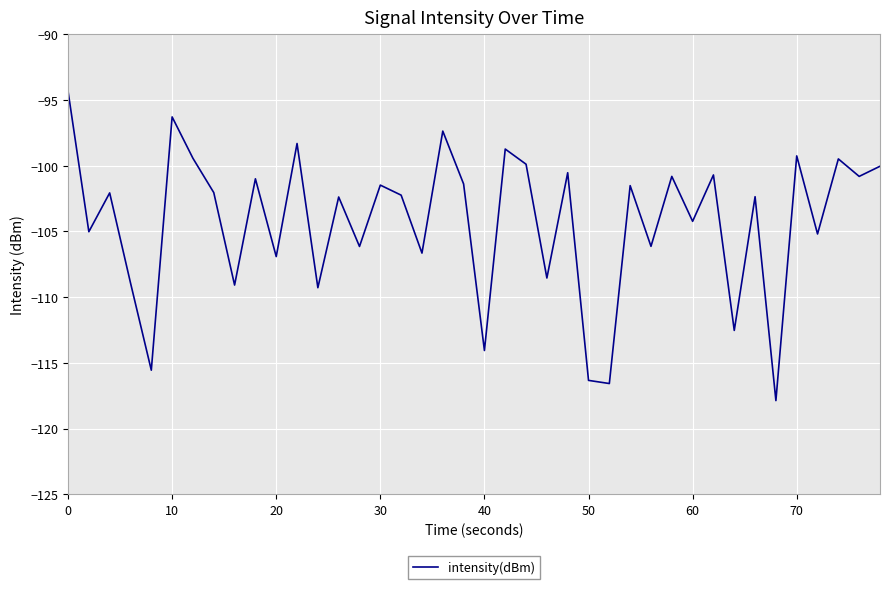

How many interior local valleys (lower than both neighbors) does the data have?

16